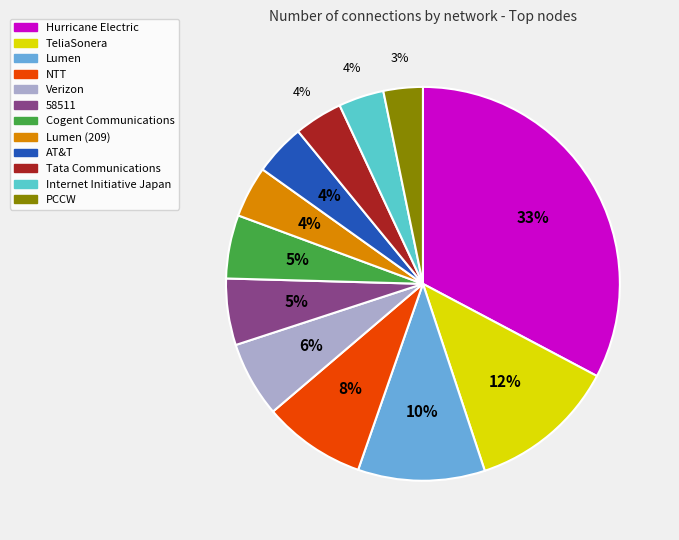

Which slice is the largest?

Hurricane Electric